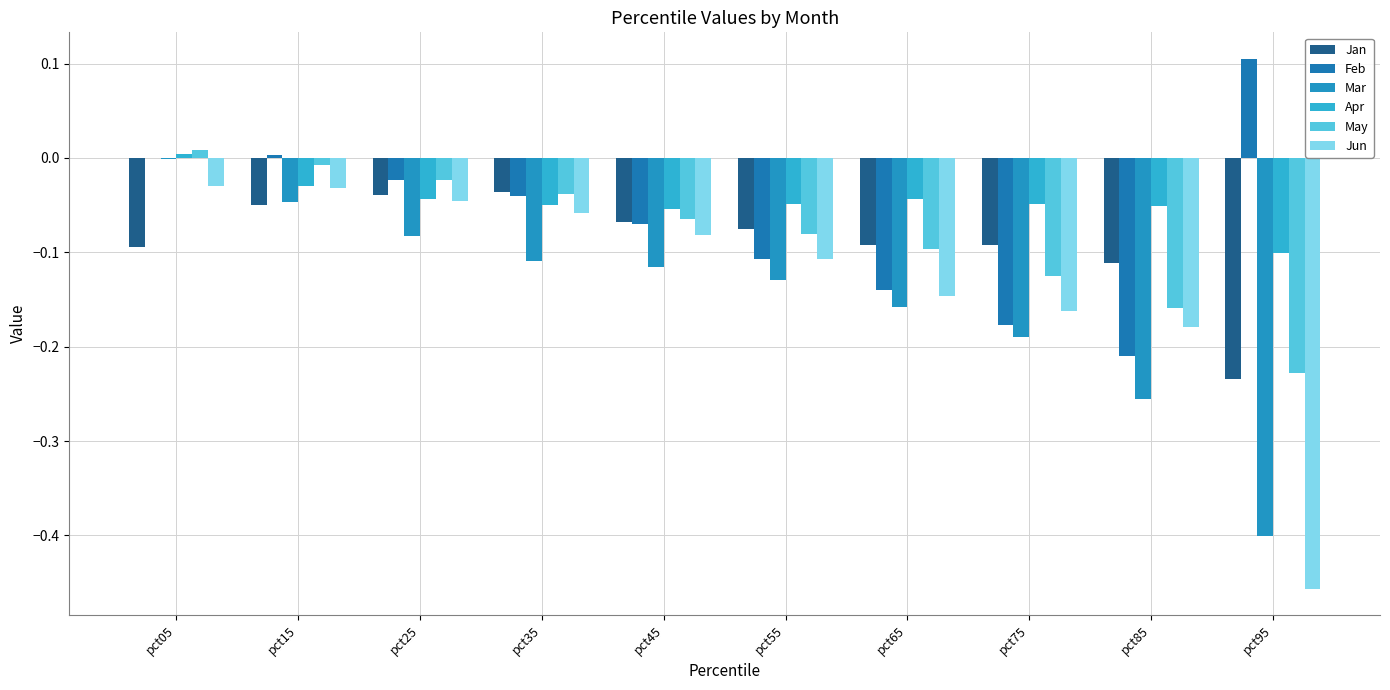

Which series has the widest spread of values?

Jun